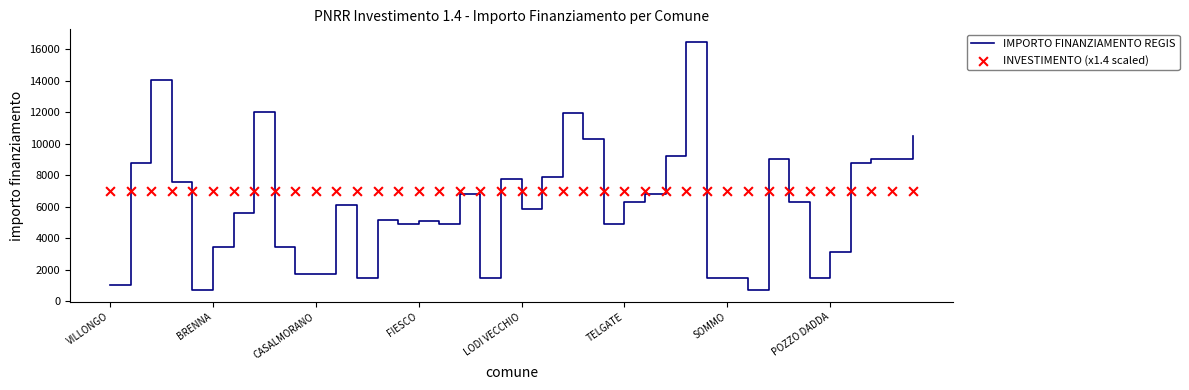

Is the value of INVESTIMENTO (x1.4 scaled) at 28 greater than the value of IMPORTO FINANZIAMENTO REGIS at 31?

Yes